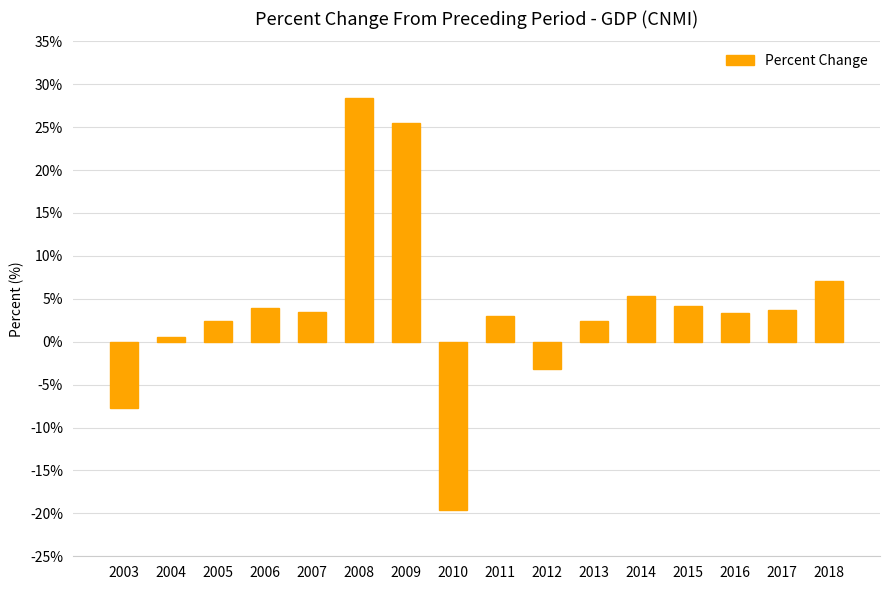

What is the approximate value at 2010?

-19.6